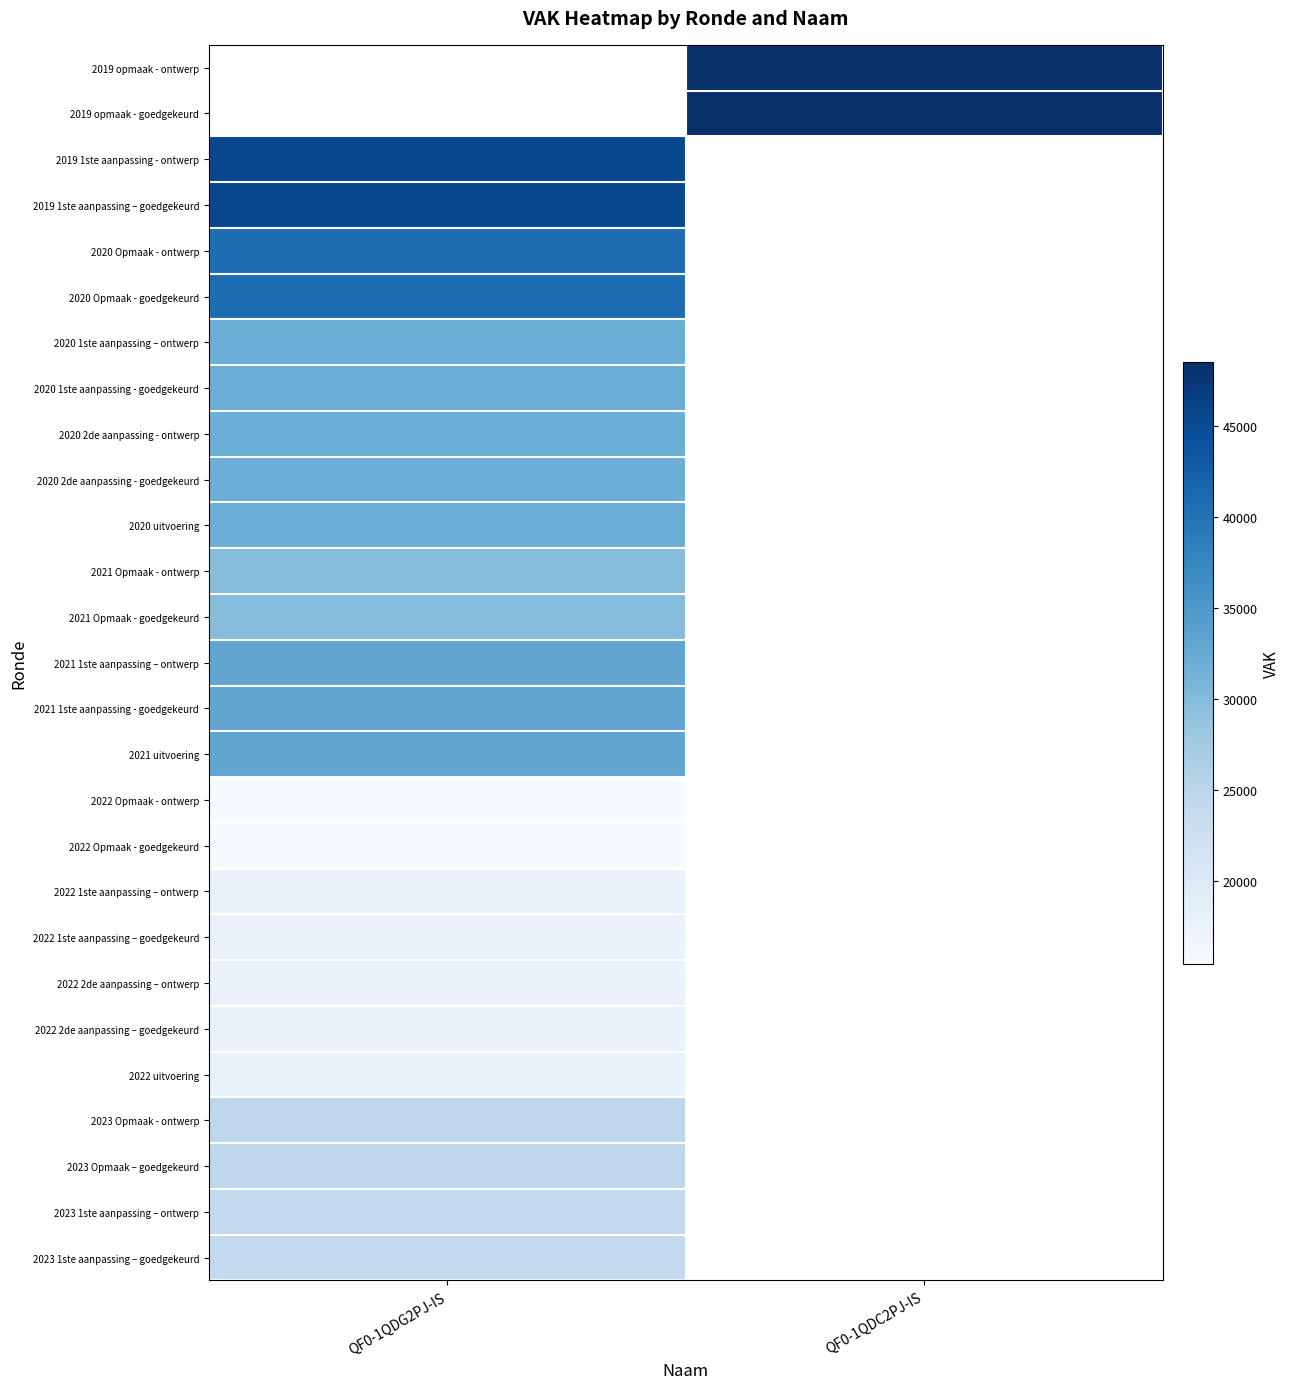

Count the number of categories in the chart.

2